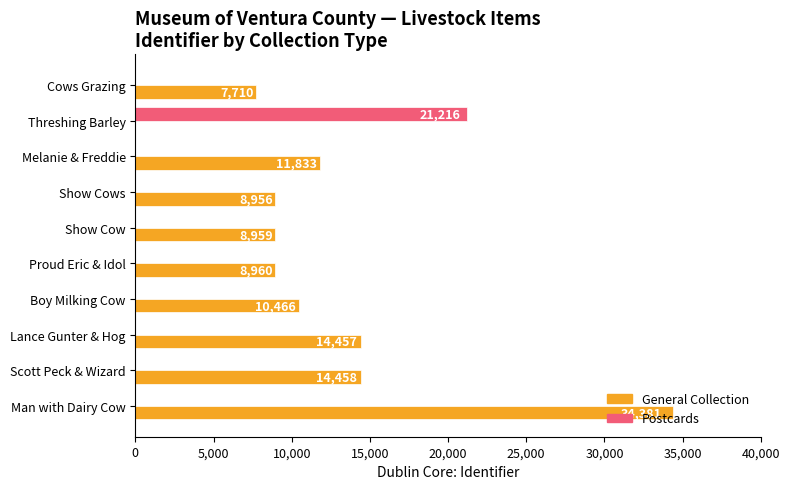

What is the sum of the General Collection values at Cows Grazing and Scott Peck & Wizard?

22168